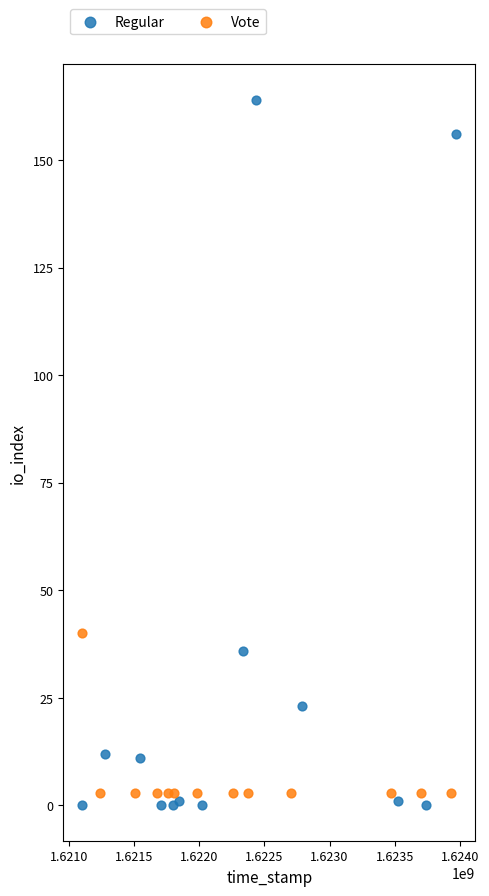

Which series contains the highest Y value?

Regular